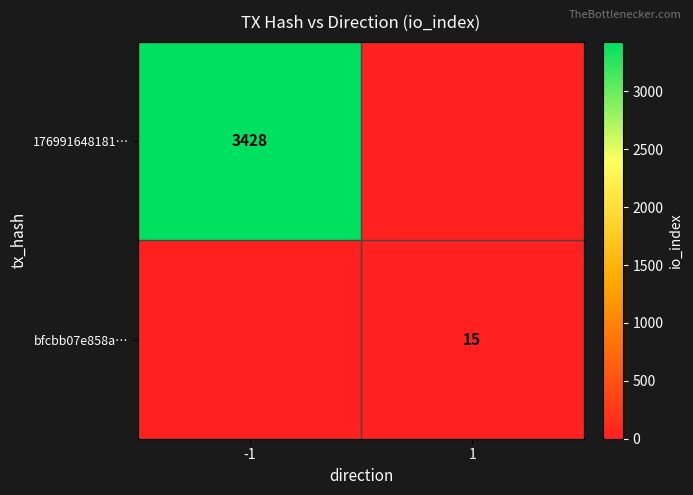

True or false: 176991648181… has a value of 3428 at -1.

True